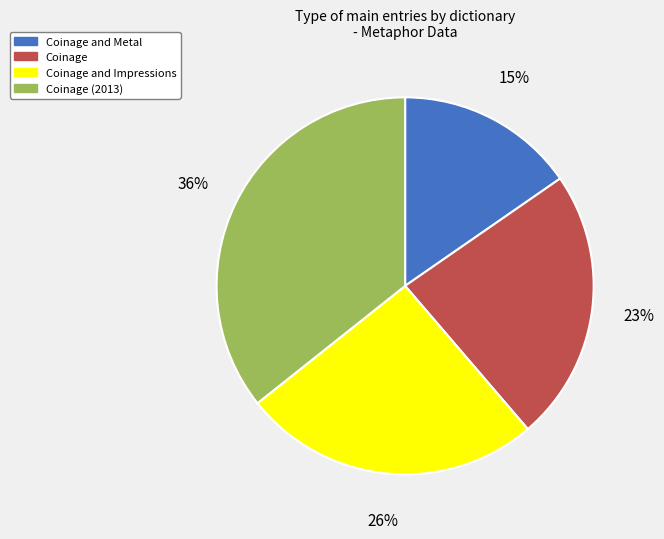

To the nearest percent, what is the average slice percentage?

25%